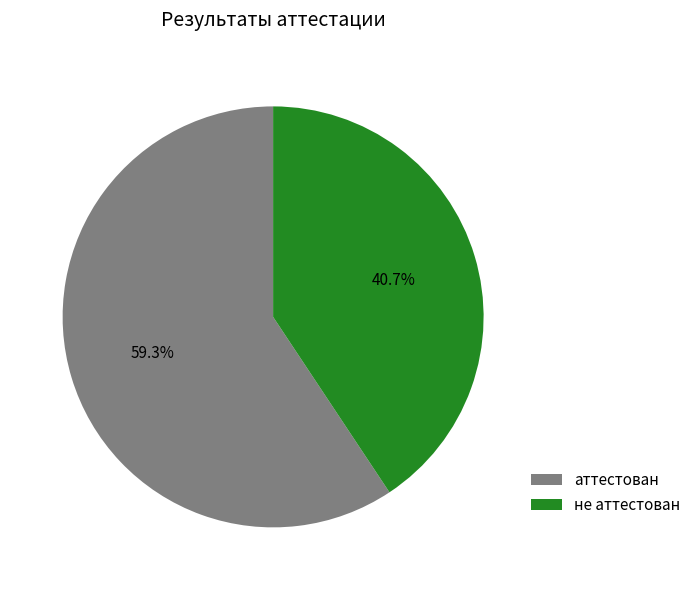

How many slices are in this pie chart?

2